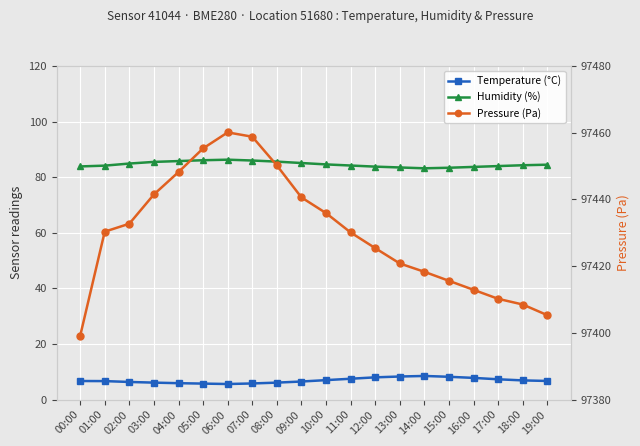

List the labels in order of Pressure (Pa) value, largest first.

06:00, 07:00, 05:00, 08:00, 04:00, 03:00, 09:00, 10:00, 02:00, 01:00, 11:00, 12:00, 13:00, 14:00, 15:00, 16:00, 17:00, 18:00, 19:00, 00:00